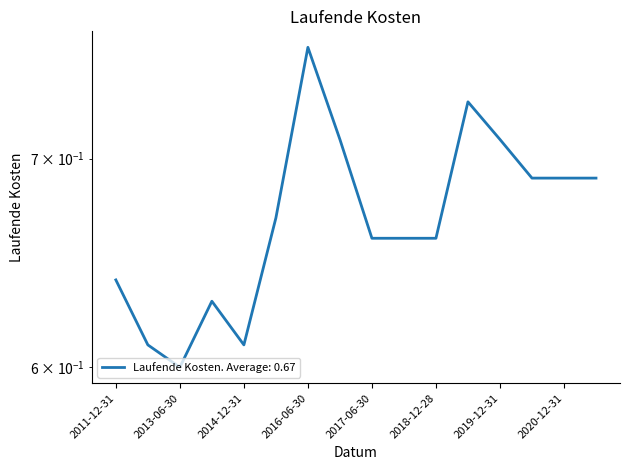

How many points are higher than both their immediate neighbors (excluding endpoints)?

3